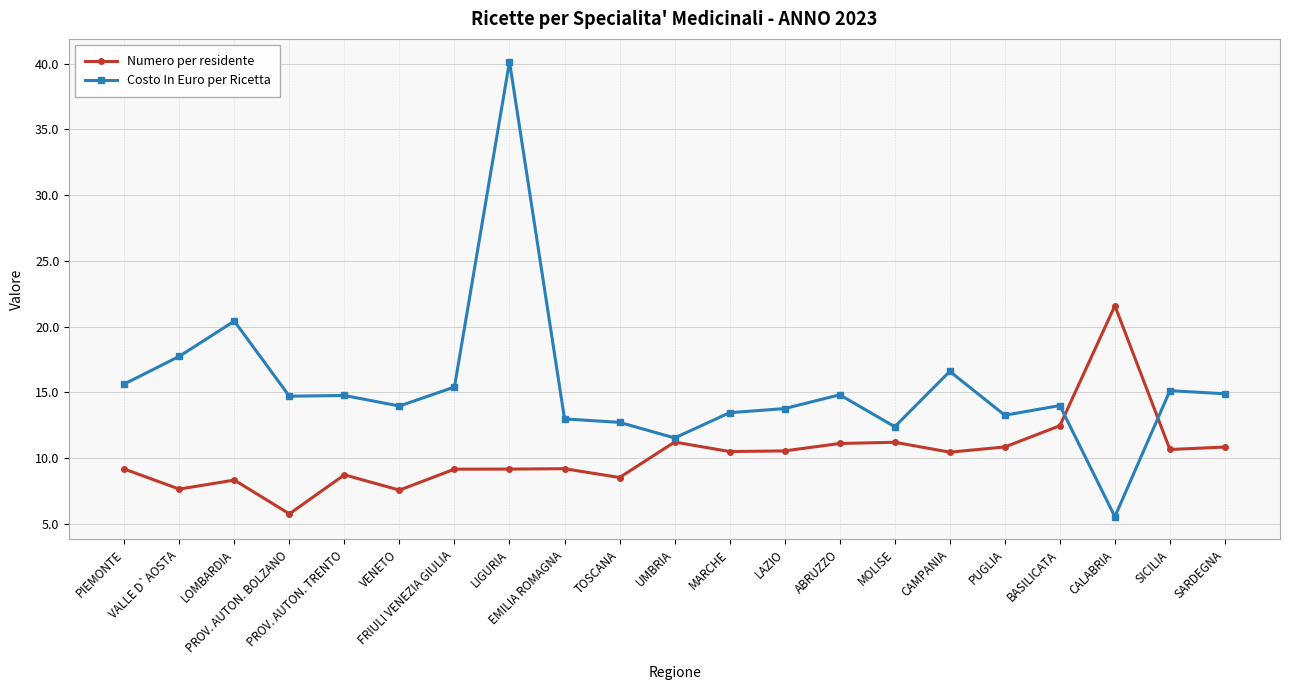

What is the spread (max minus min) of values at LOMBARDIA?

12.1